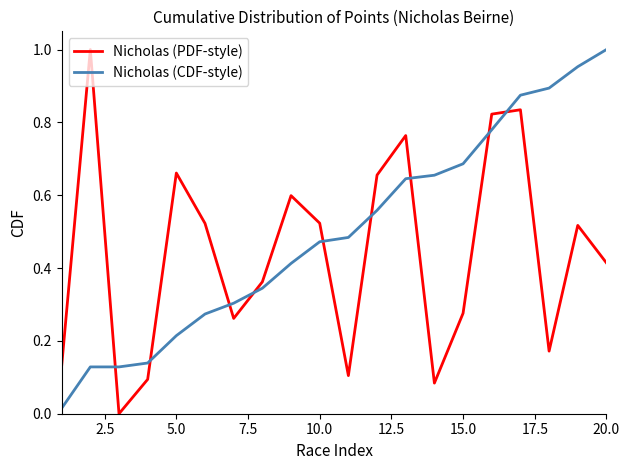

How many times do Nicholas (PDF-style) and Nicholas (CDF-style) cross each other?

9